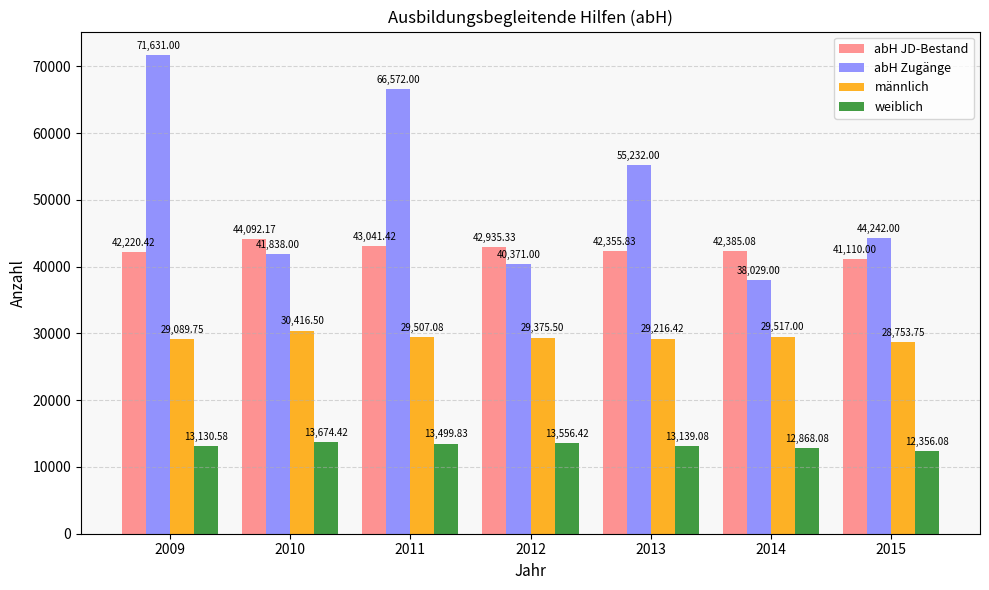

Reading left to right, what are all the values shown in this chart?

abH JD-Bestand: 2009=42220.4	2010=44092.2	2011=43041.4	2012=42935.3	2013=42355.8	2014=42385.1	2015=41110.0
abH Zugänge: 2009=71631.0	2010=41838.0	2011=66572.0	2012=40371.0	2013=55232.0	2014=38029.0	2015=44242.0
männlich: 2009=29089.8	2010=30416.5	2011=29507.1	2012=29375.5	2013=29216.4	2014=29517.0	2015=28753.8
weiblich: 2009=13130.6	2010=13674.4	2011=13499.8	2012=13556.4	2013=13139.1	2014=12868.1	2015=12356.1